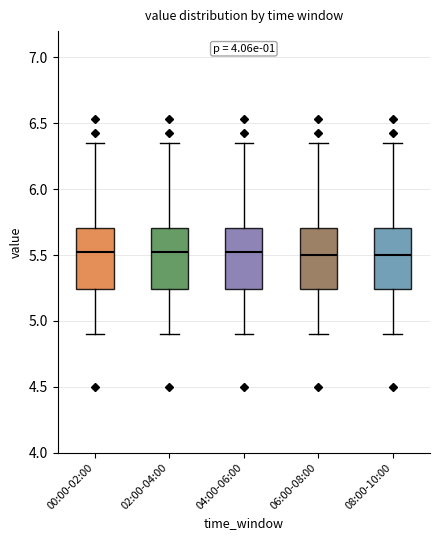

Where does the lower whisker of the box for 04:00-06:00 end on the y-axis? The values are not printed on the chart, so give them approximately, as read against the axis.

4.90